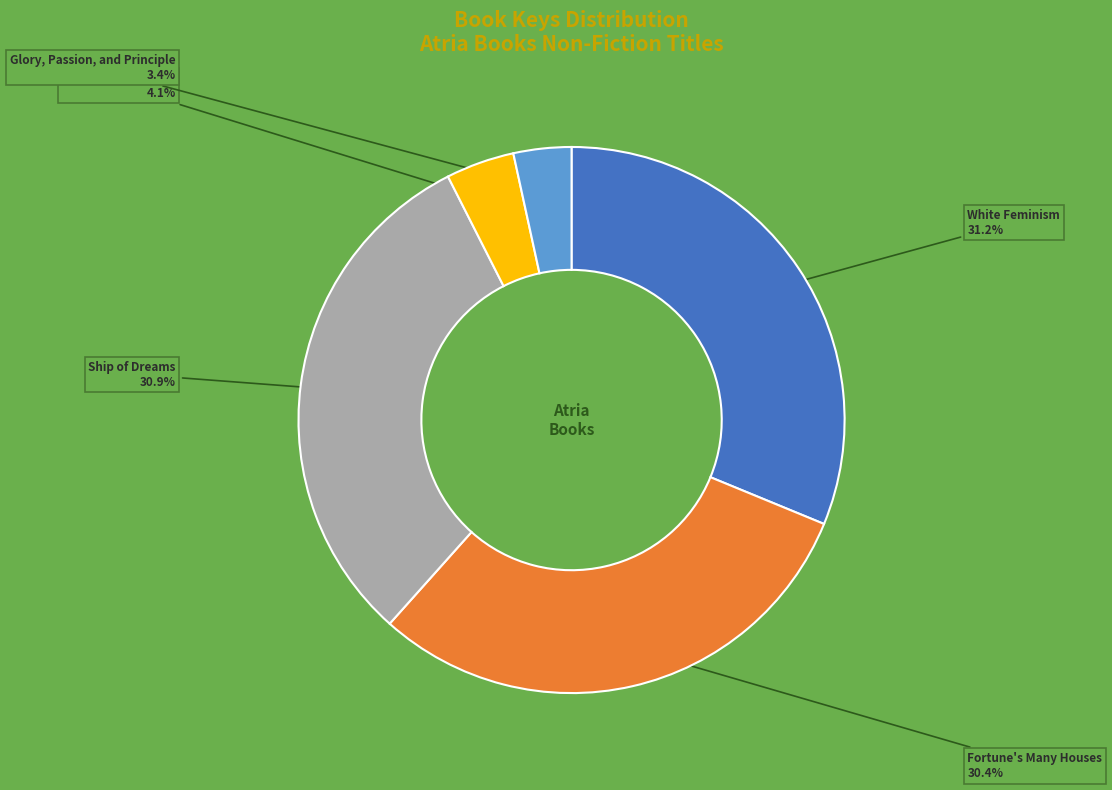

Is Ship of Dreams the majority of the pie?

No